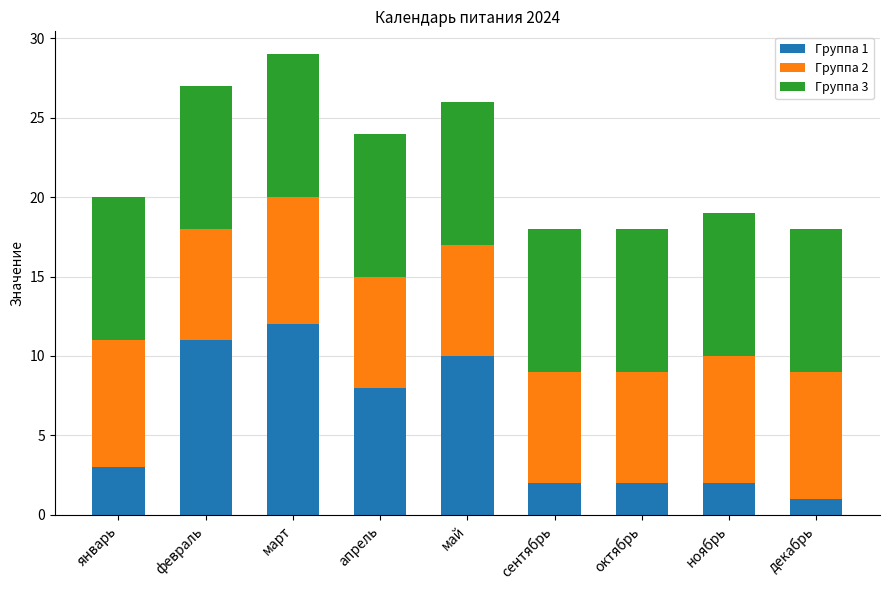

The Группа 1 series shows 2 at сентябрь. True or false?

True